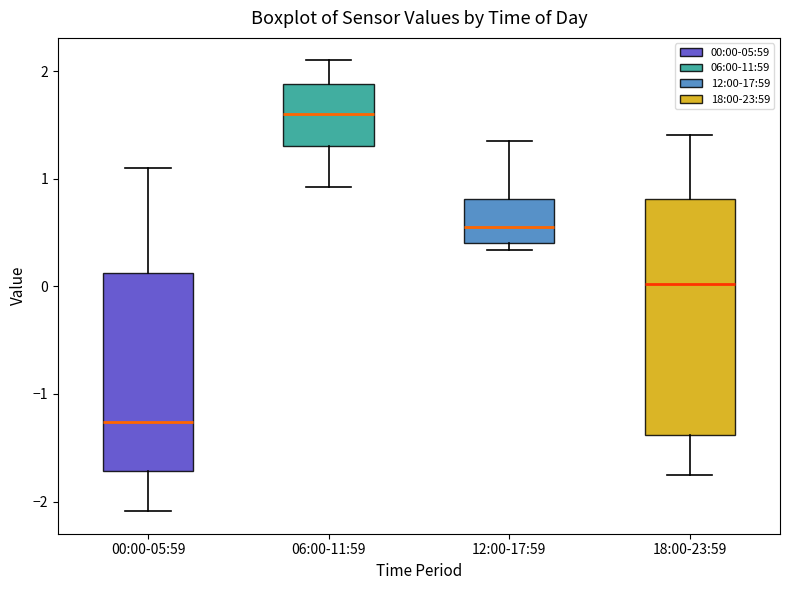

Which box has the lowest median line?

00:00-05:59